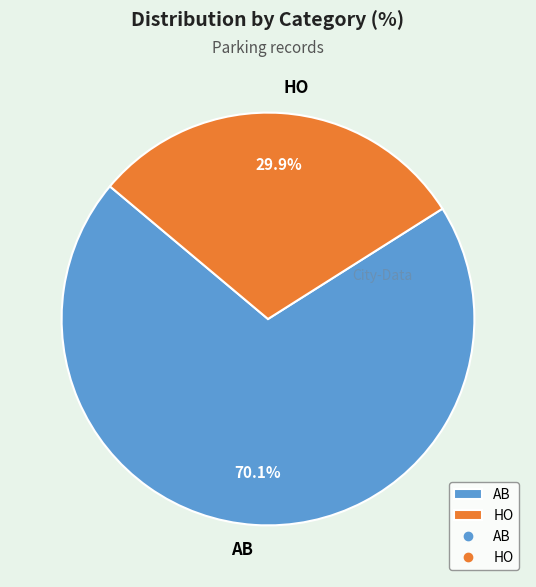

Combined, what portion of the pie is AB and HO?

100.0%